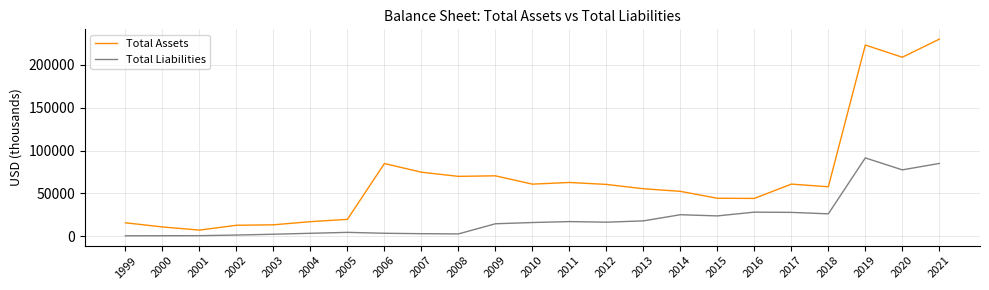

What is the average value of the Total Assets series?

67789